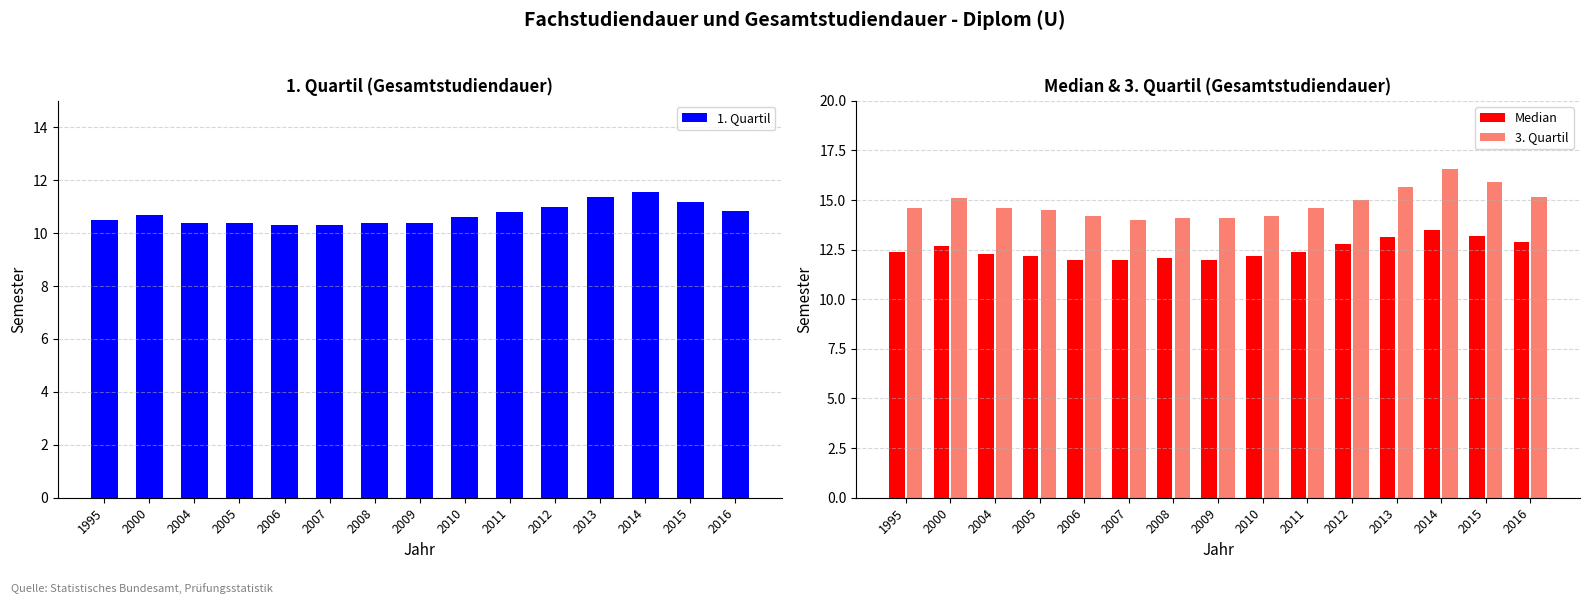

Reading right to left, extract all data points from this chart.

1. Quartil: 10.8	11.2	11.5	11.4	11.0	10.8	10.6	10.4	10.4	10.3	10.3	10.4	10.4	10.7	10.5
Median: 12.9	13.2	13.5	13.1	12.8	12.4	12.2	12.0	12.1	12.0	12.0	12.2	12.3	12.7	12.4
3. Quartil: 15.1	15.9	16.5	15.7	15.0	14.6	14.2	14.1	14.1	14.0	14.2	14.5	14.6	15.1	14.6